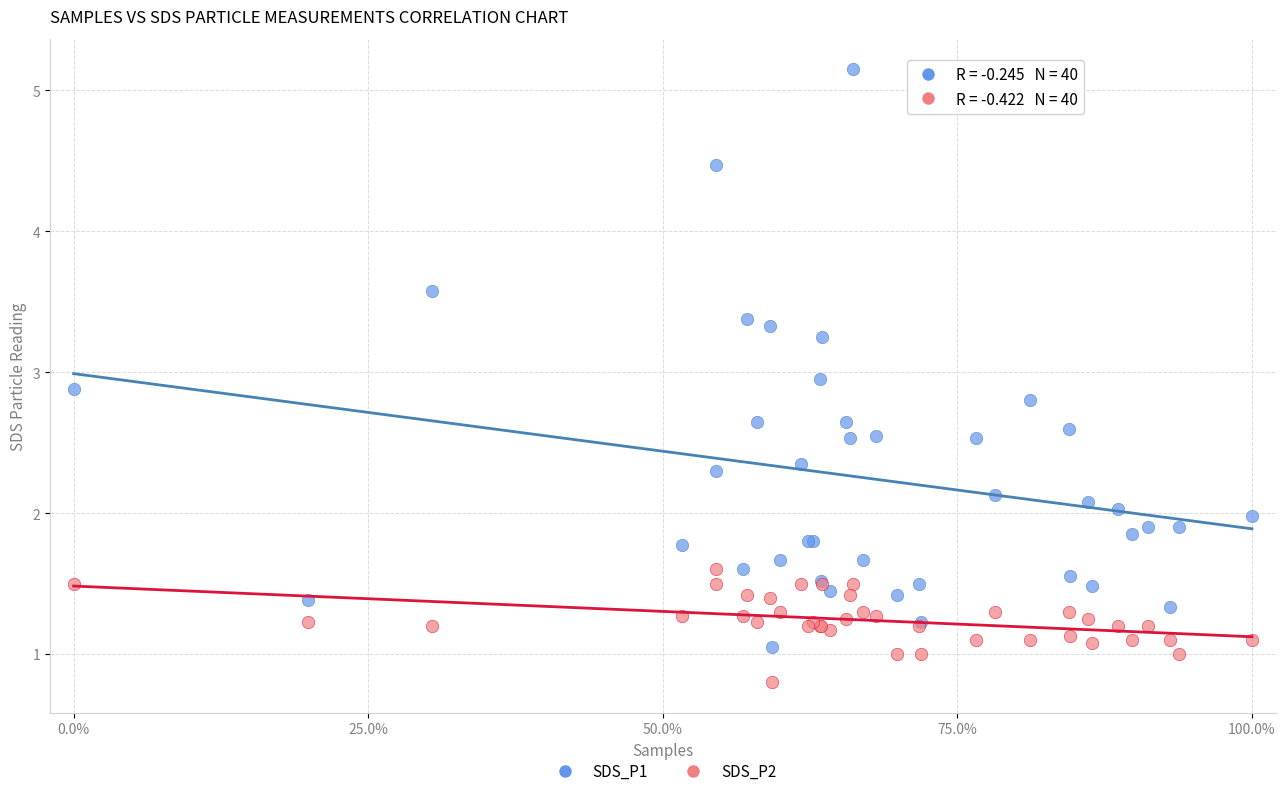

What are all the series names shown in the legend?

SDS_P1, SDS_P2